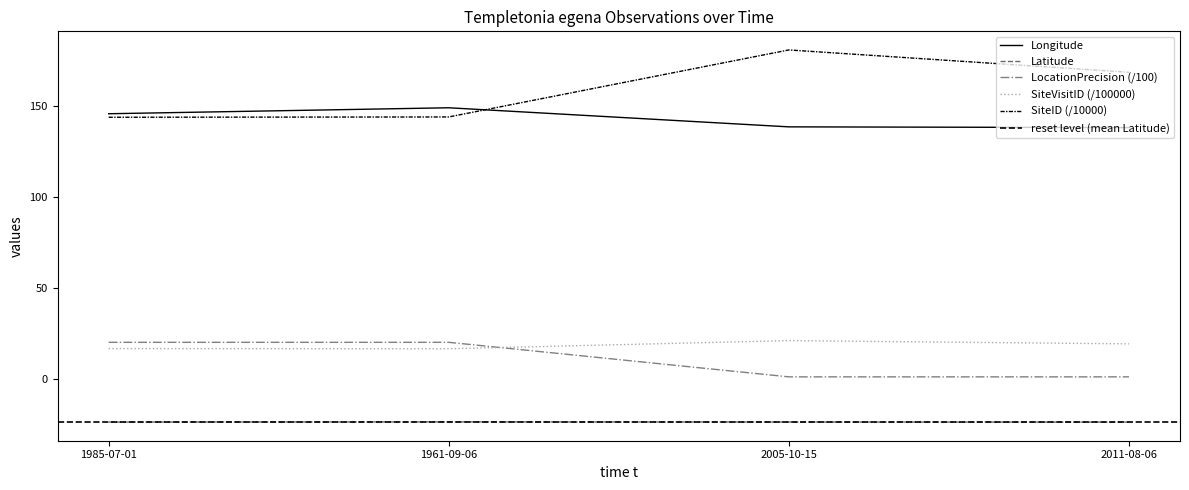

At which category is the sum across all series the highest?

2005-10-15